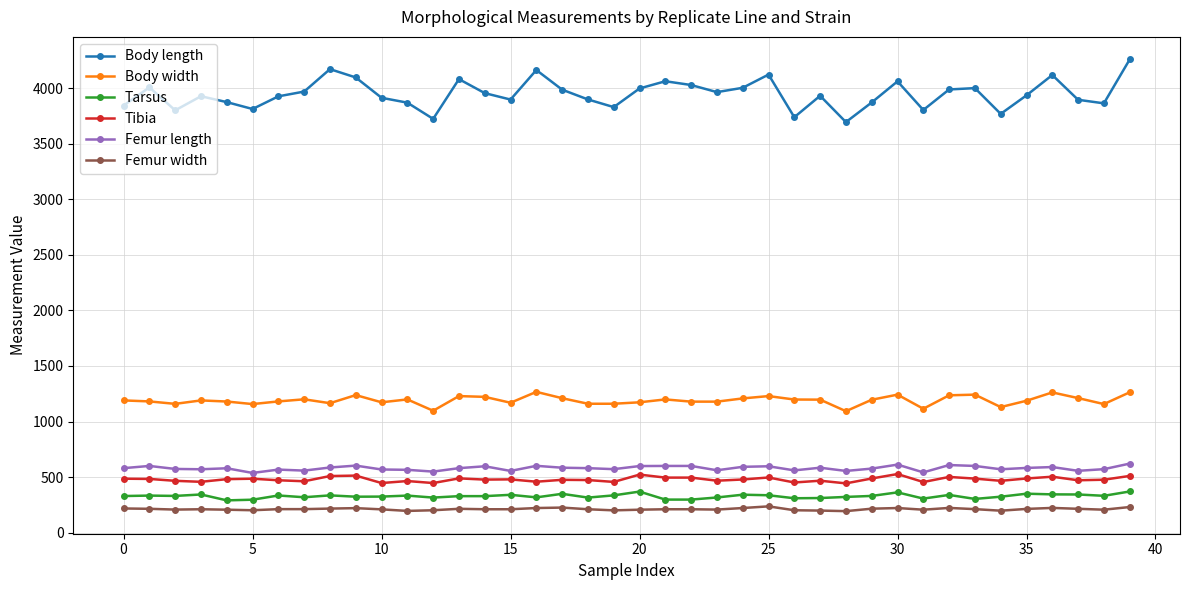

True or false: Tibia and Body length cross at least once.

False